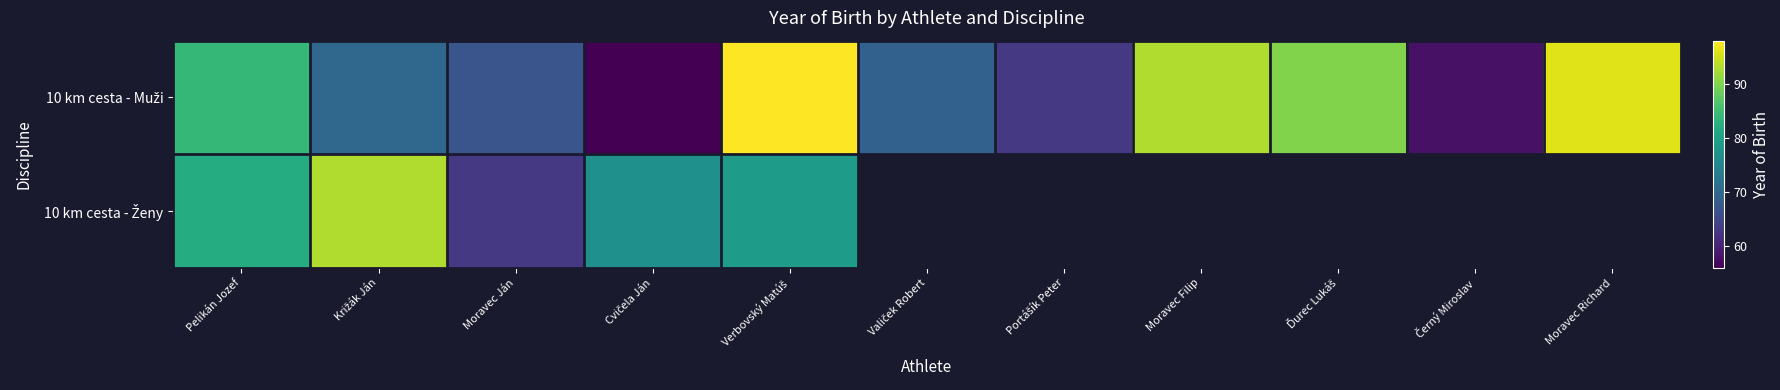

Which series has the largest range (max minus min)?

10 km cesta - Muži